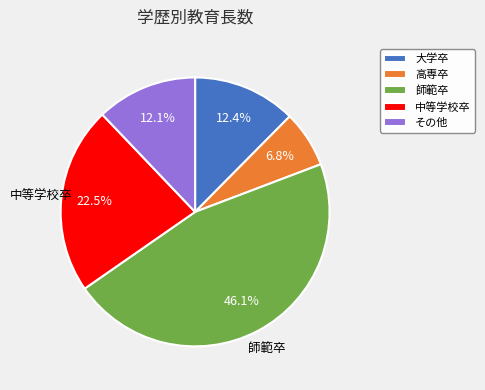

The 高専卒 slice represents 1% of the pie. True or false?

False